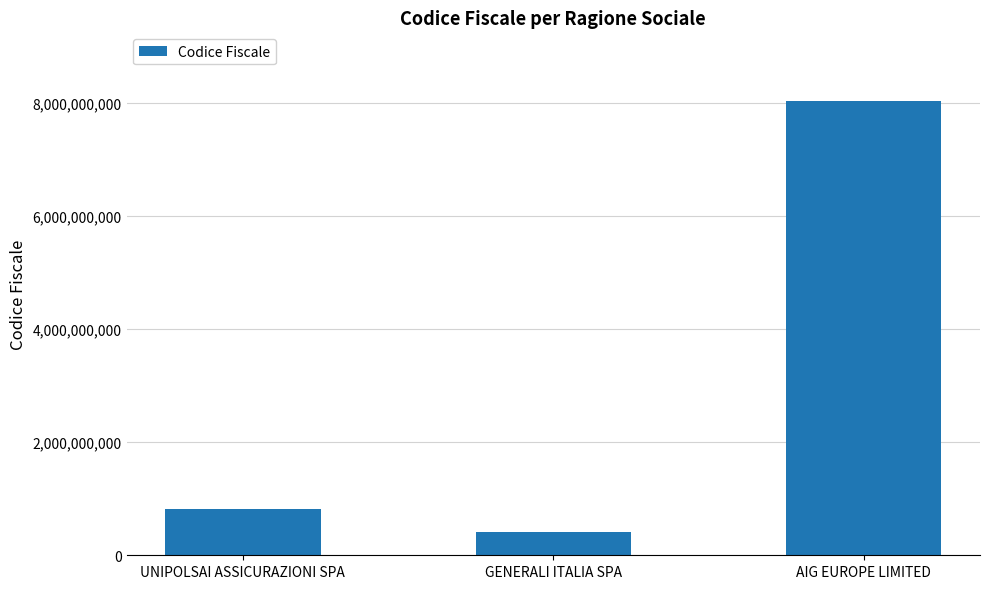

Rank the categories by value from lowest to highest.

GENERALI ITALIA SPA, UNIPOLSAI ASSICURAZIONI SPA, AIG EUROPE LIMITED